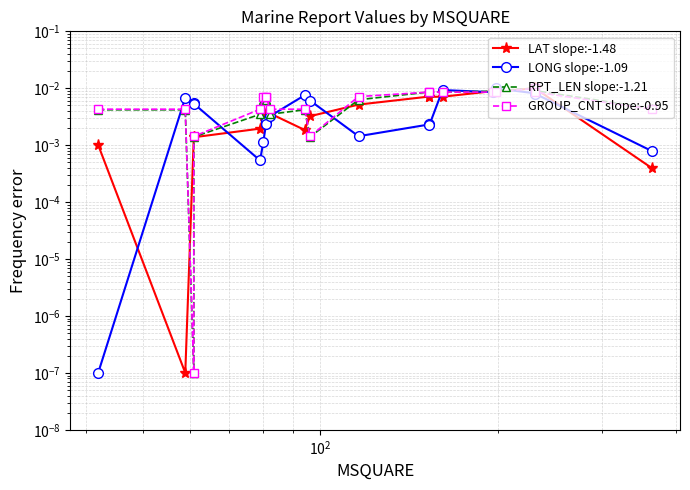

Is the value of LAT slope:-1.48 at $\mathdefault{10^{3}}$ greater than the value of RPT_LEN slope:-1.21 at 13?

No